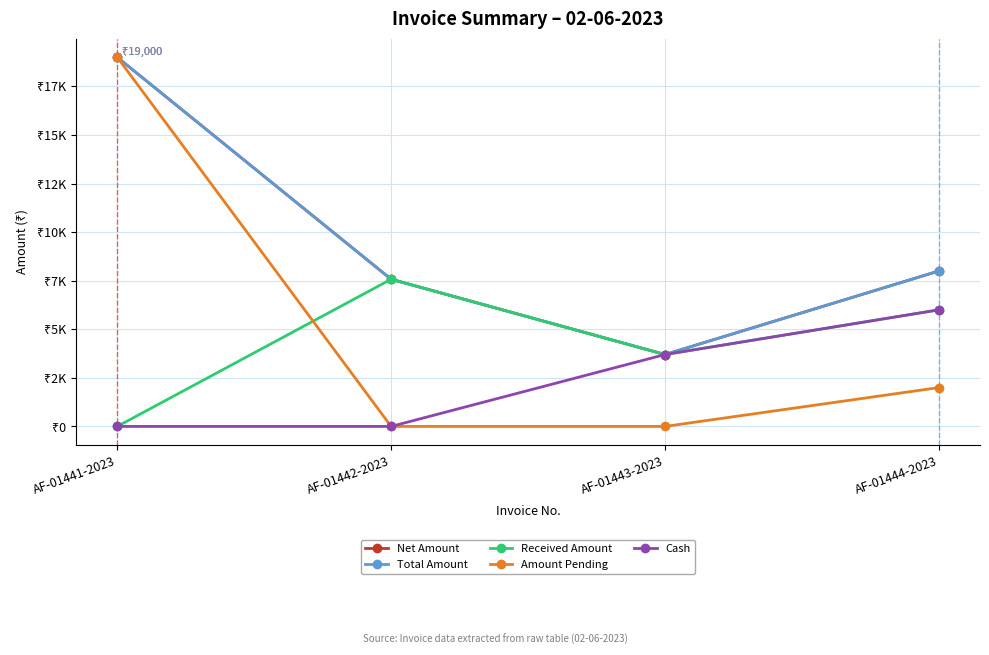

Rank the series by their maximum value, from highest to lowest.

Net Amount, Total Amount, Amount Pending, Received Amount, Cash